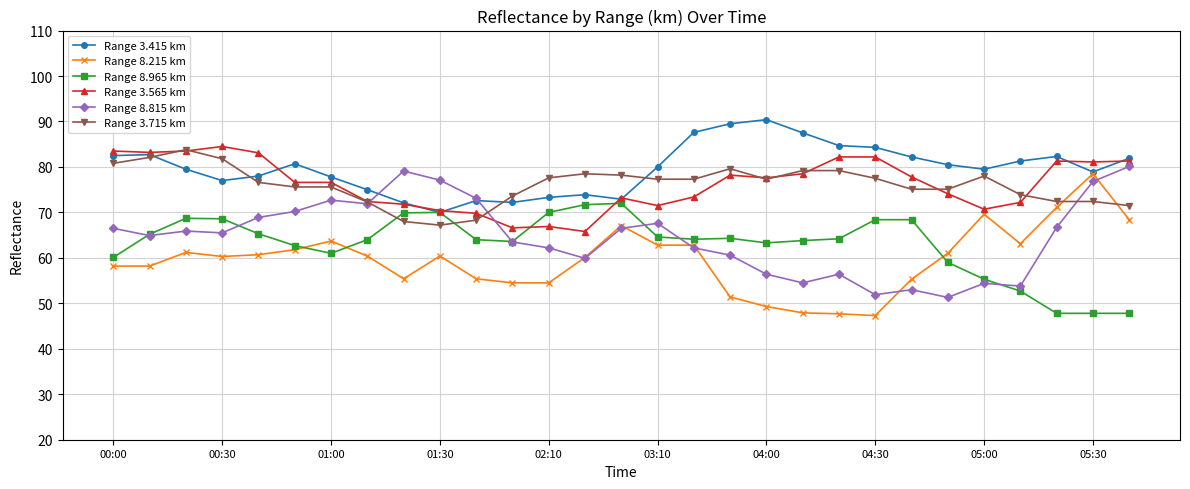

What are all the series names shown in the legend?

Range 3.415 km, Range 8.215 km, Range 8.965 km, Range 3.565 km, Range 8.815 km, Range 3.715 km